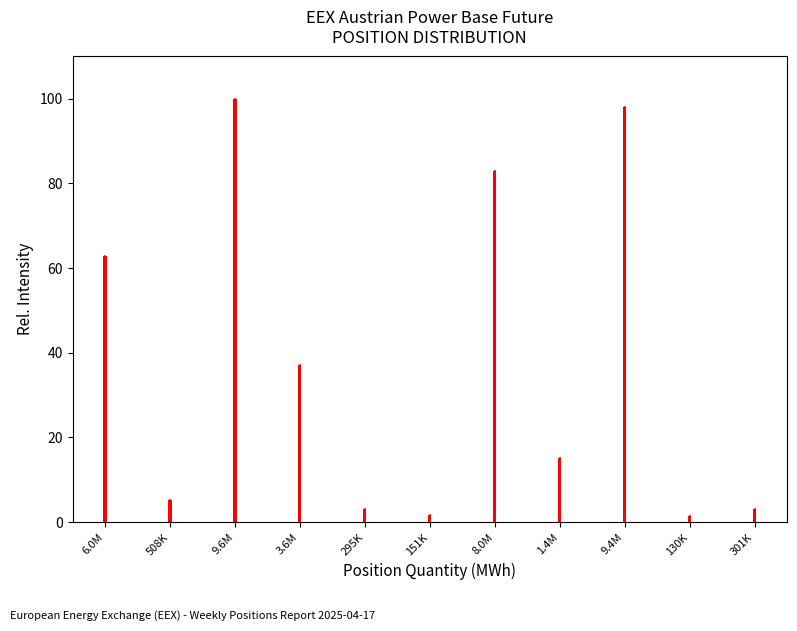

What is the greatest value displayed?

100.0